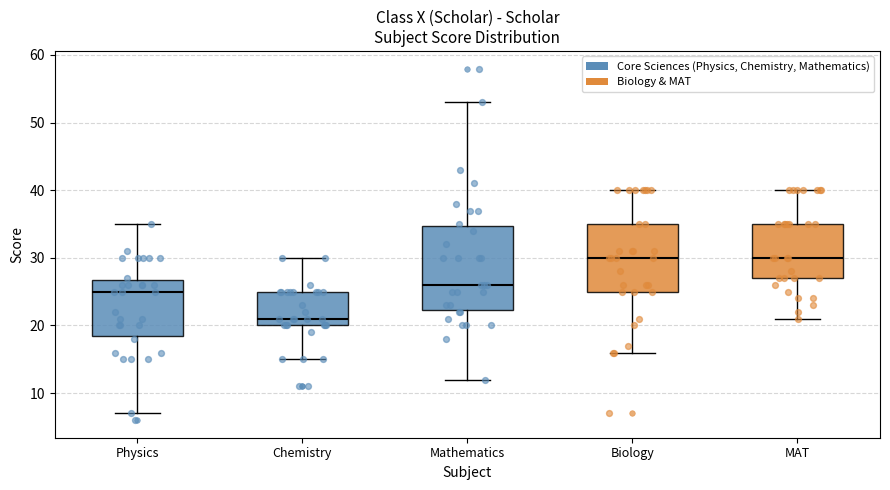

Reading left to right, transcribe this box plot: for each box, give where its median line is, the range the box spans, and where its two whiskers end, as read against the y-axis. The values are not printed on the chart, so give them approximately, as read against the axis.

Physics: median 25, box 19 to 27, whiskers 7 to 35
Chemistry: median 21, box 20 to 25, whiskers 15 to 30
Mathematics: median 26, box 22 to 35, whiskers 12 to 53
Biology: median 30, box 25 to 35, whiskers 16 to 40
MAT: median 30, box 27 to 35, whiskers 21 to 40